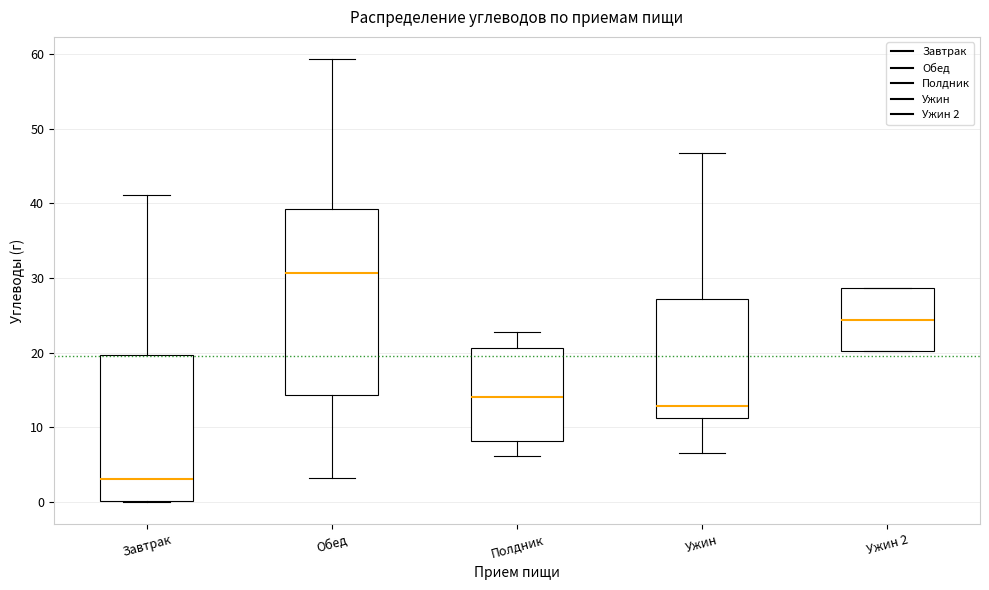

Which box is the tallest, from its lower edge to its upper edge?

Обед